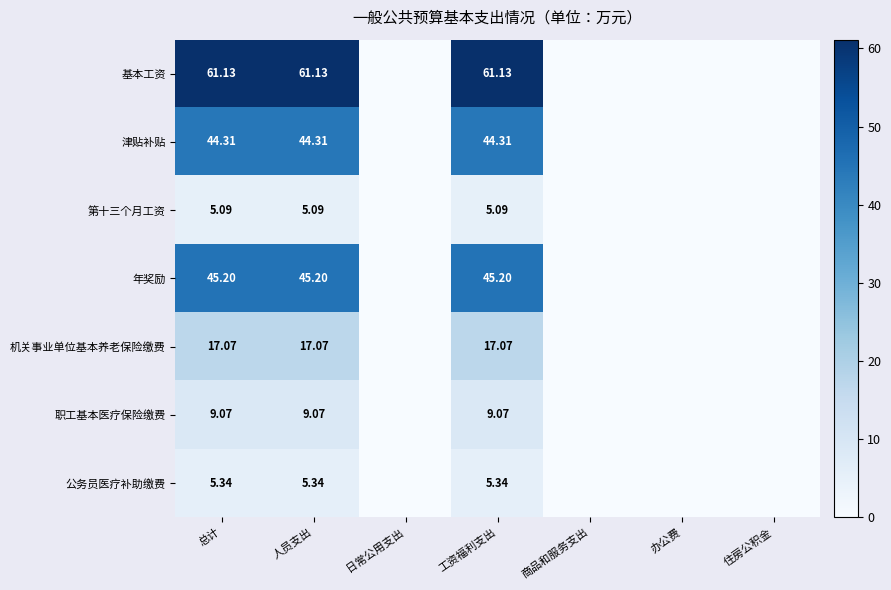

Rank the series at 工资福利支出 from highest to lowest value.

基本工资, 年奖励, 津贴补贴, 机关事业单位基本养老保险缴费, 职工基本医疗保险缴费, 公务员医疗补助缴费, 第十三个月工资